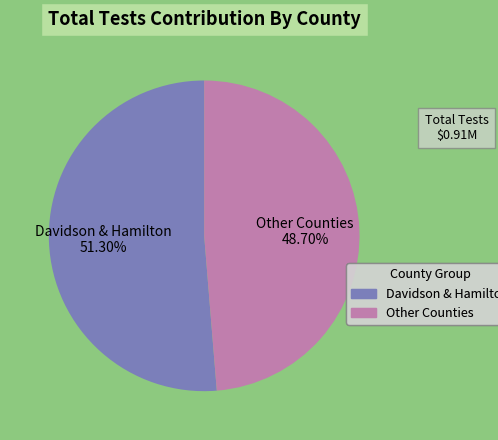

Does any single category account for the majority?

Yes